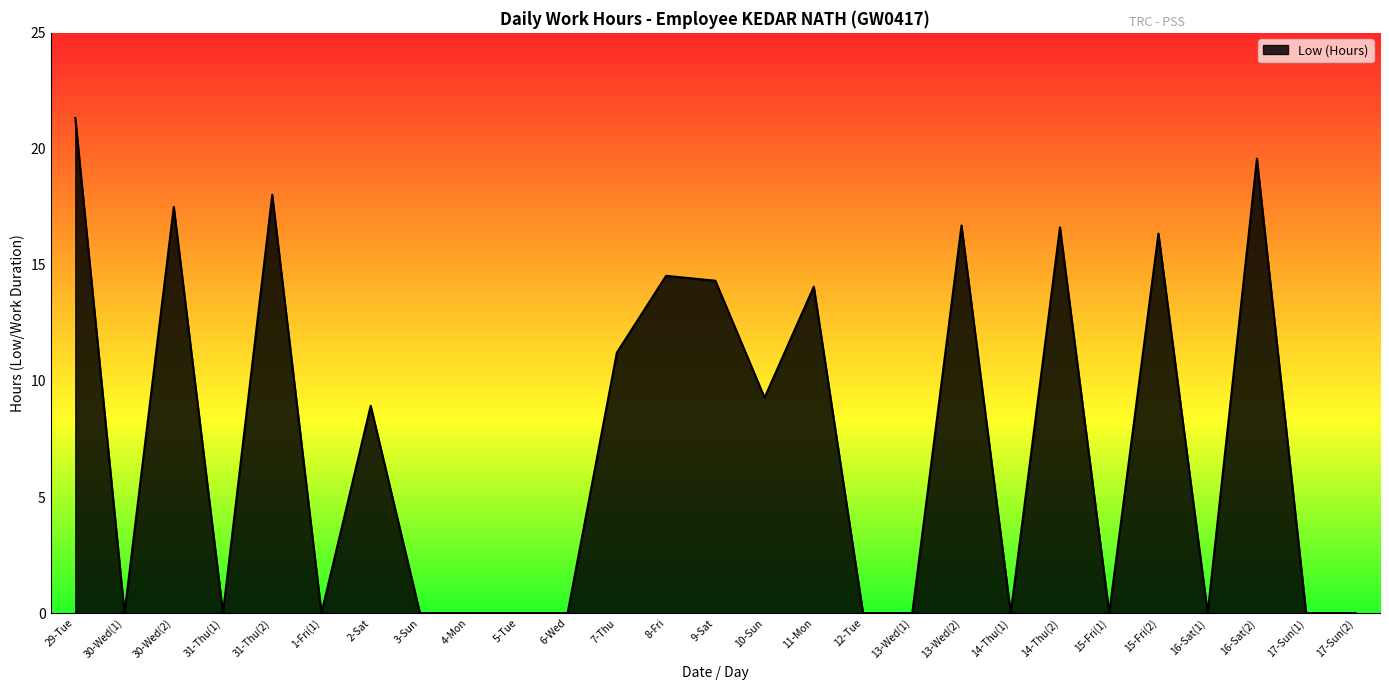

True or false: the data shows 16.4 at 15-Fri(2).

True